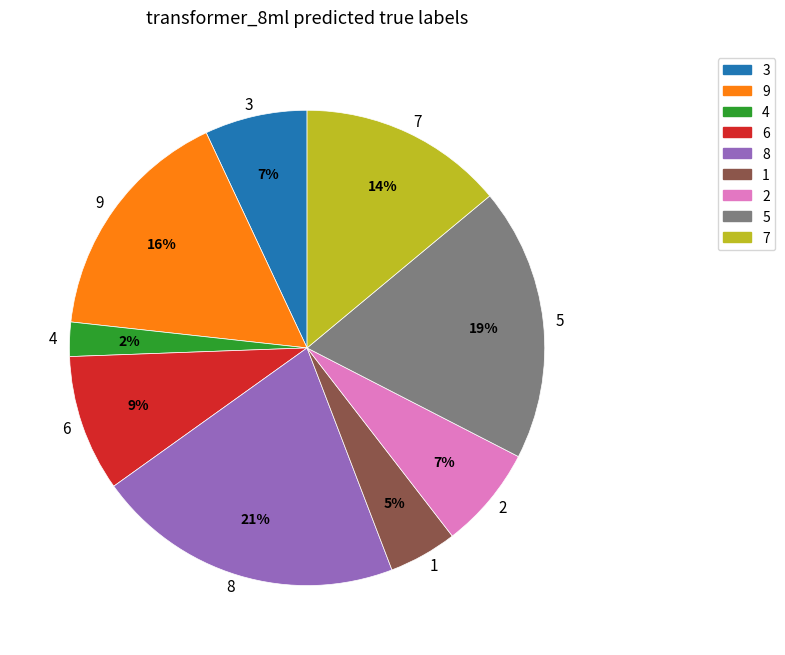

What is the largest slice in the pie chart?

8